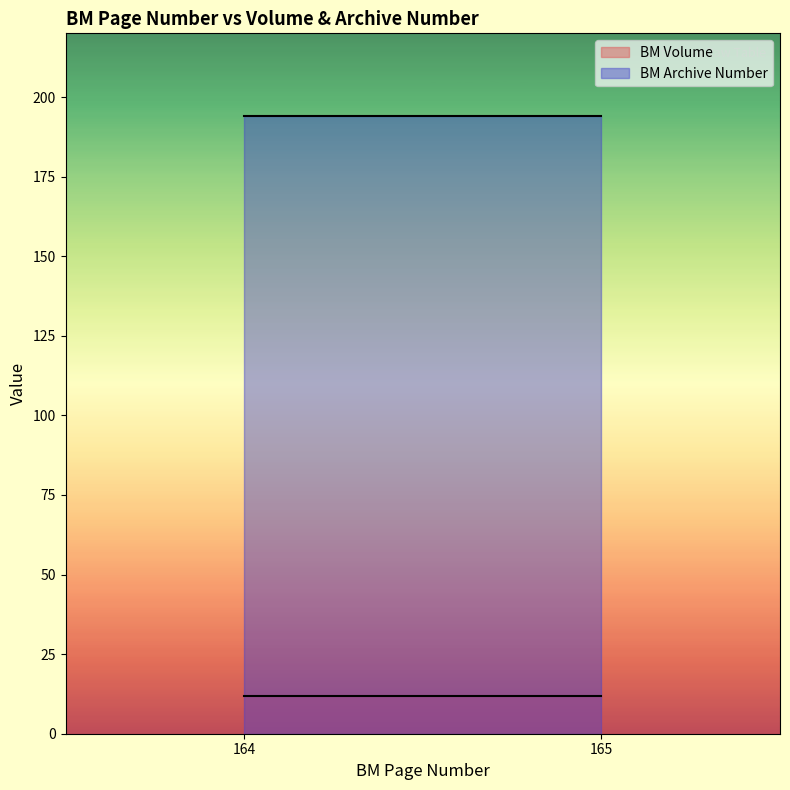

The value of BM Archive Number at 165 is 49. True or false?

False